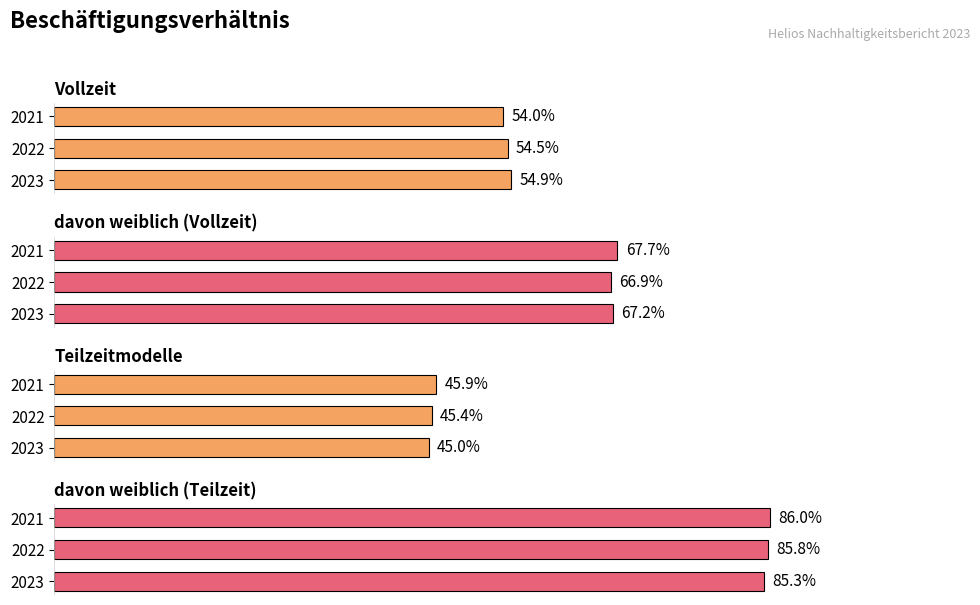

How many Vollzeit values are between 0 and 1?

3